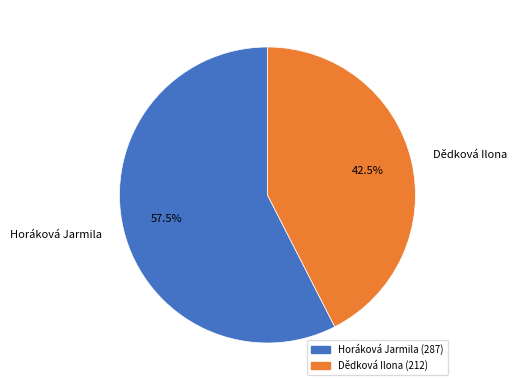

How many segments does this pie chart have?

2